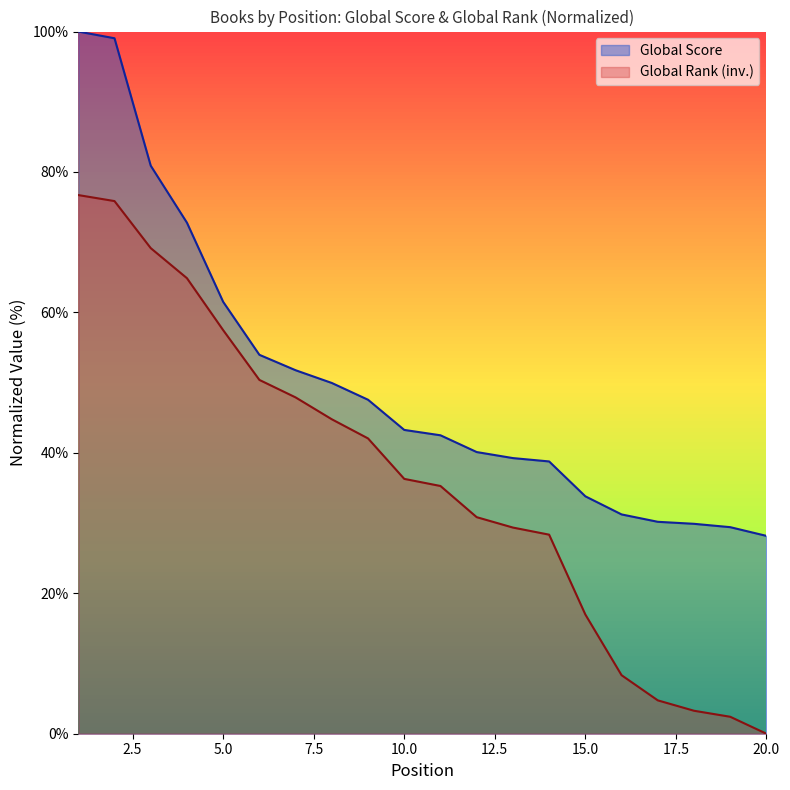

True or false: Global Score and Global Rank intersect in this chart.

False